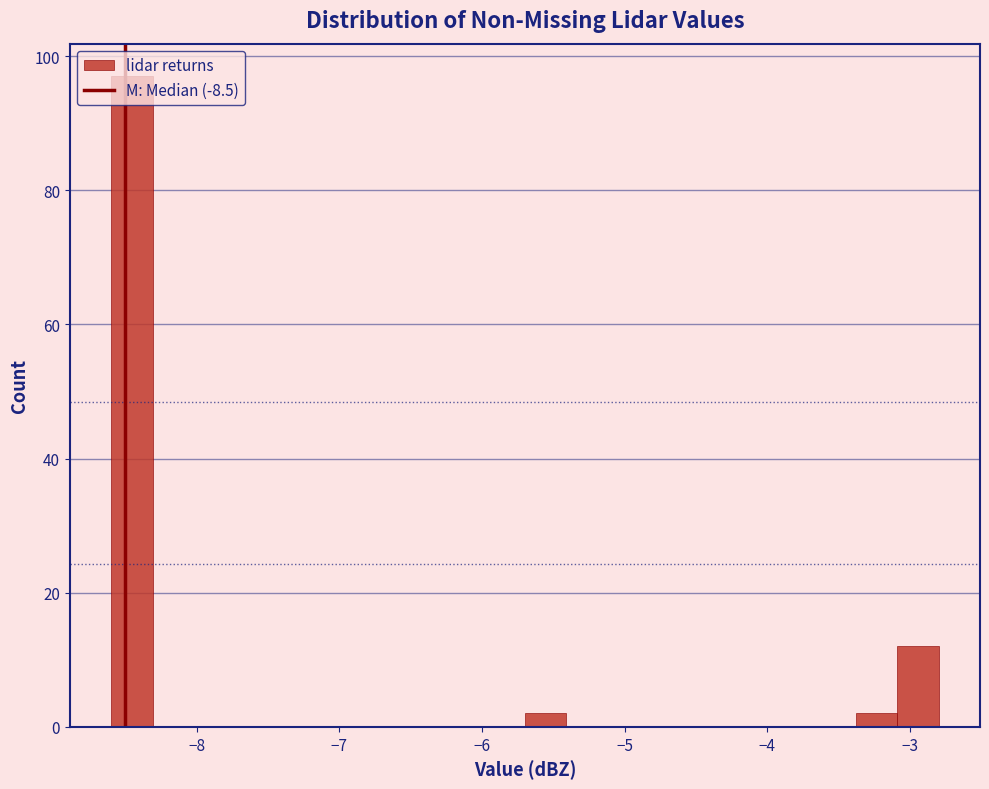

Read against the x-axis, roughly where is the centre of the tallest bar?

-8.5